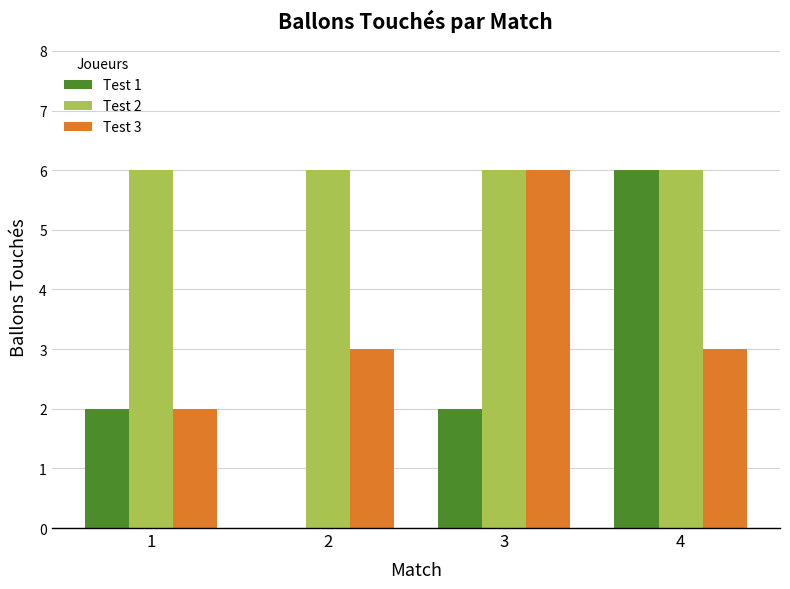

What is the greatest value displayed?

6